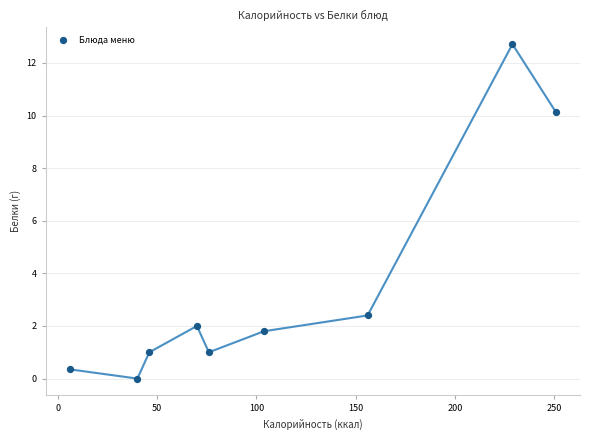

What Y value in the scatter plot is closest to 6?

2.4